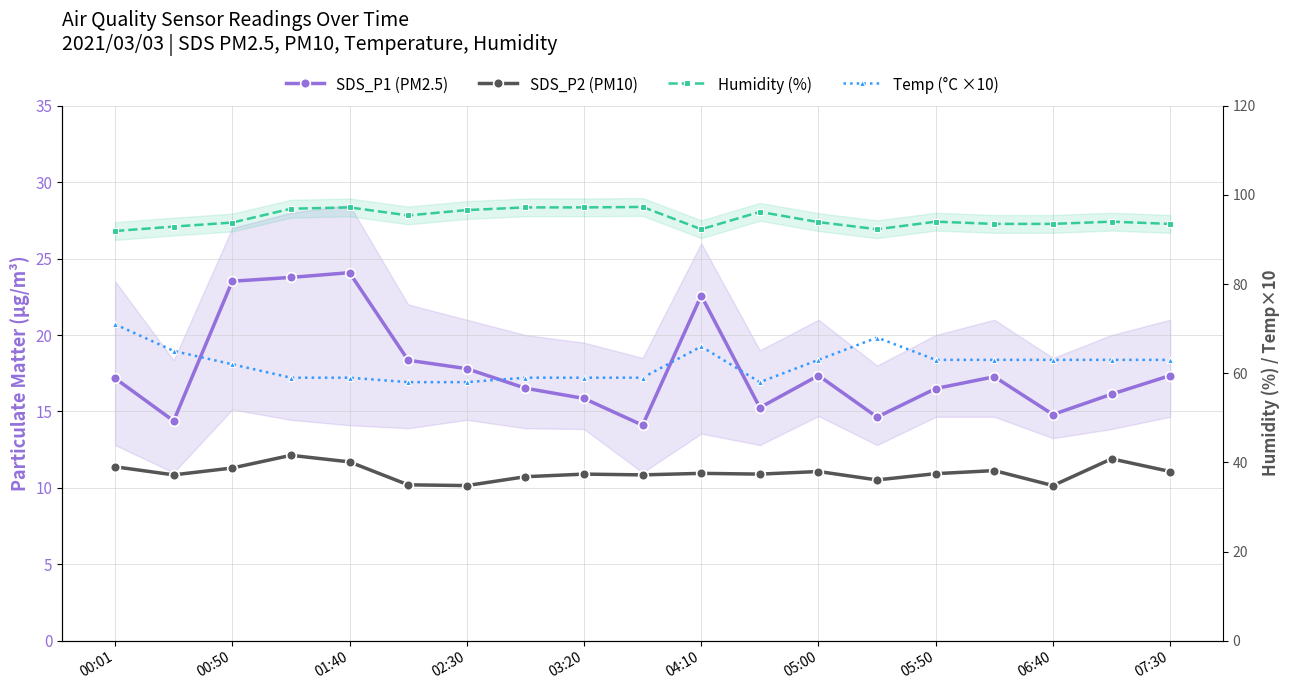

What is the sum of all SDS_P1 (PM2.5) values?

337.4